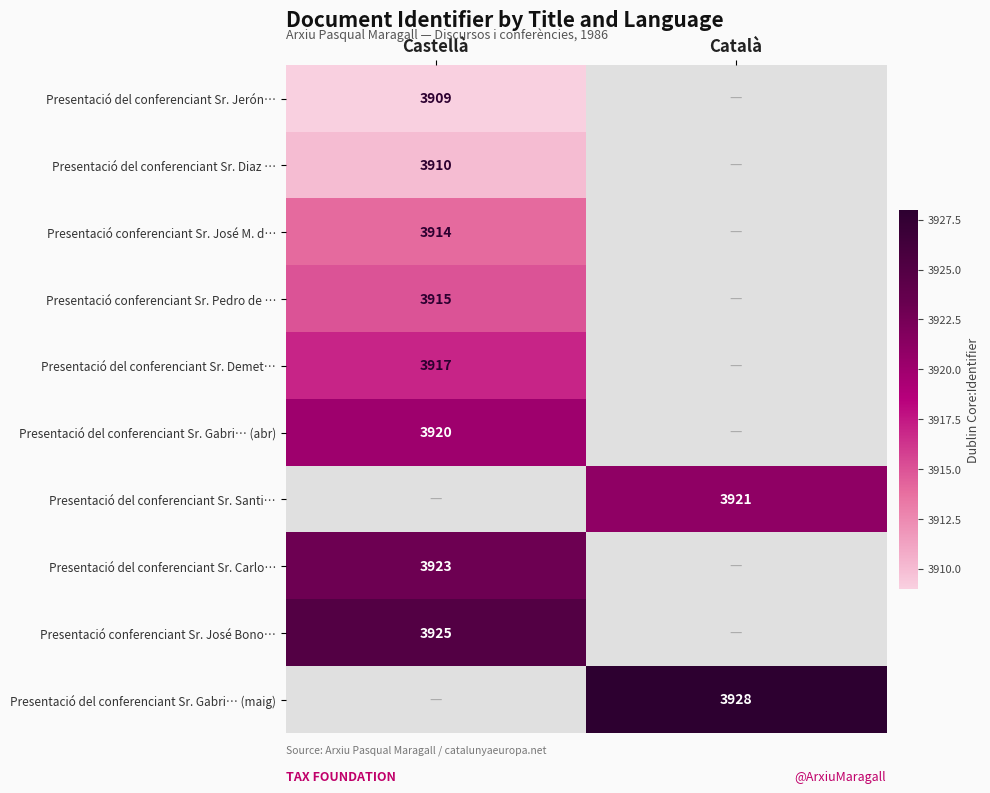

Is it true that Presentació del conferenciant Sr. Gabri… (maig) equals 1560 at Català?

False